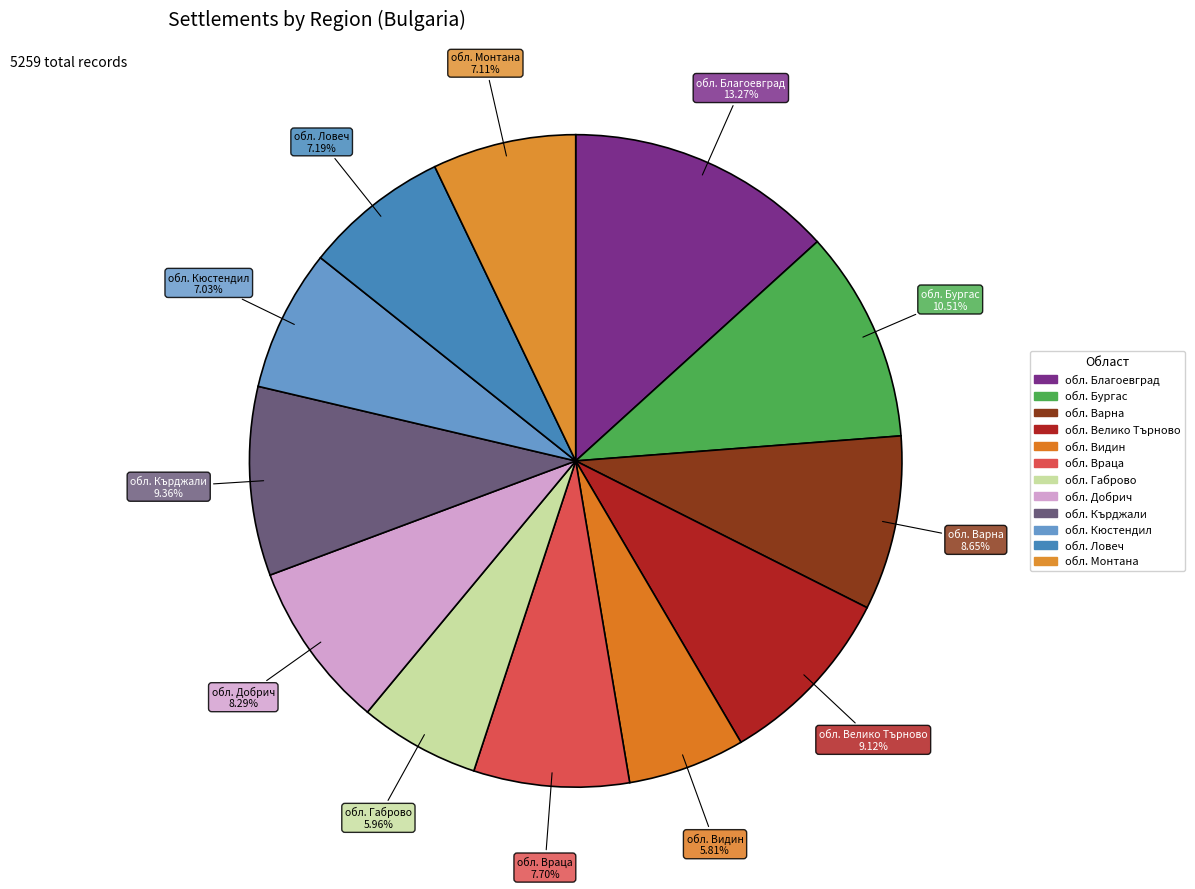

How many slices are in this pie chart?

12